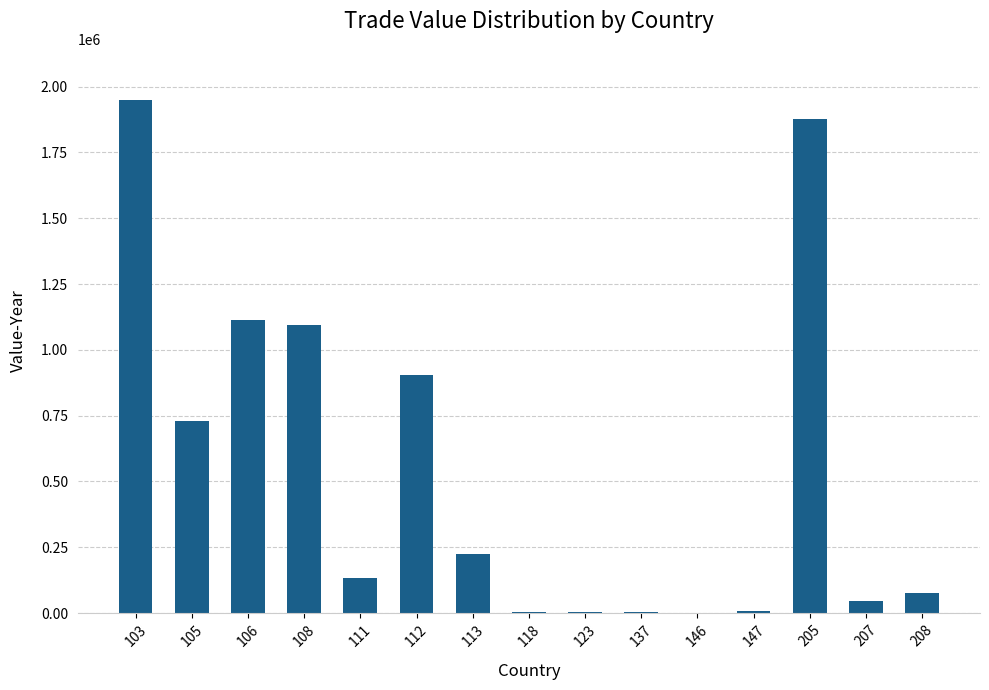

What is the maximum value shown in the chart?

1948540